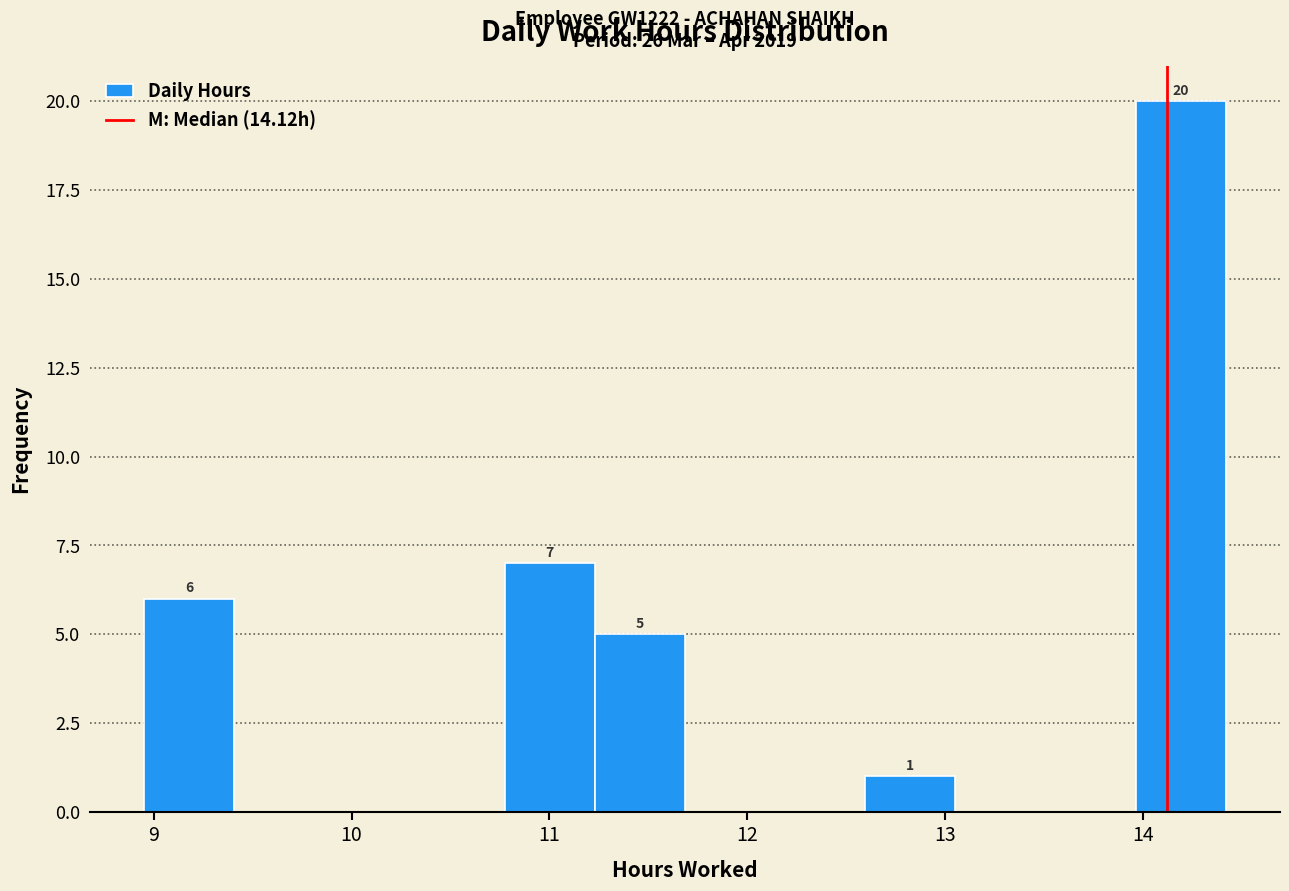

Which range on the x-axis has the tallest bar?

14.0 to 14.4